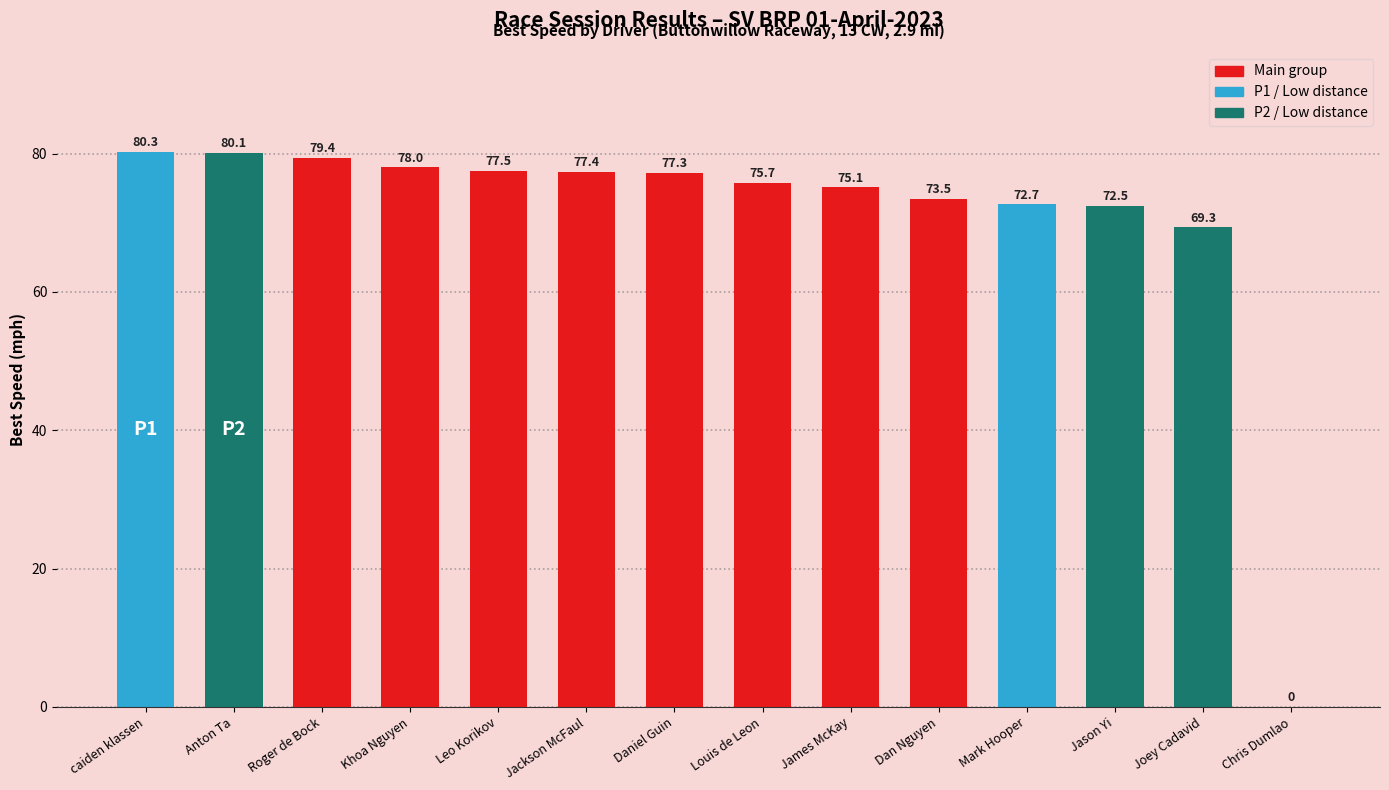

Does the chart contain stacked bars?

No